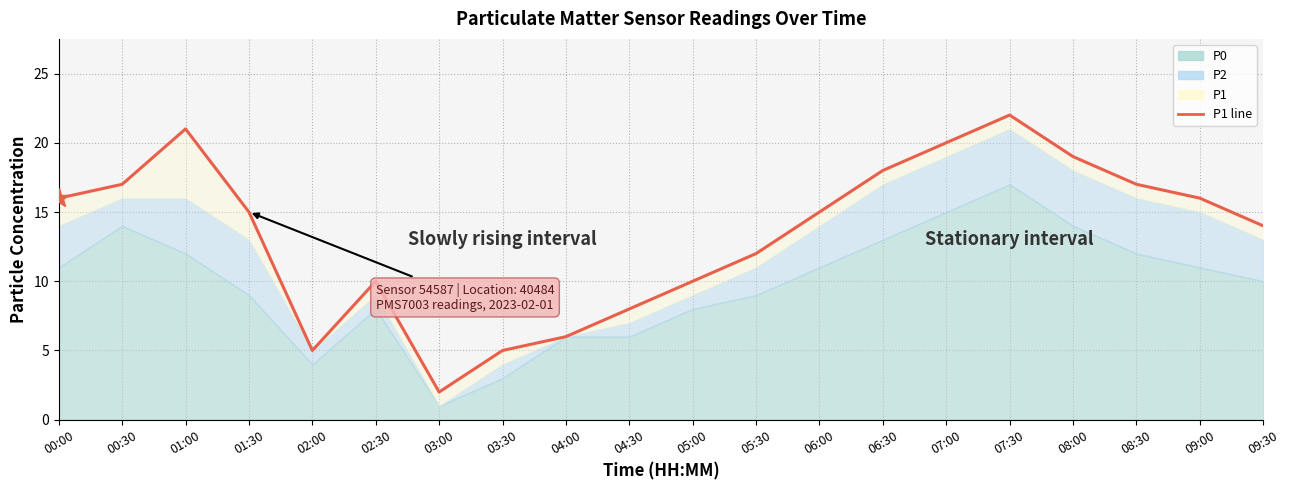

Rank the categories by value from lowest to highest.

03:00, 02:00, 03:30, 04:00, 04:30, 02:30, 05:00, 05:30, 09:30, 01:30, 06:00, 00:00, 09:00, 00:30, 08:30, 06:30, 08:00, 07:00, 01:00, 07:30